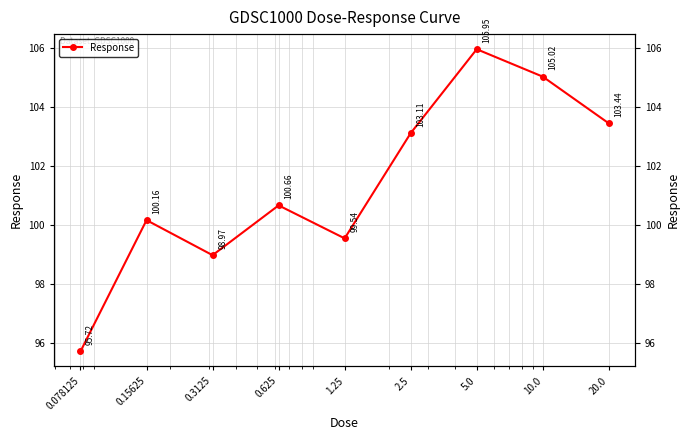

How many series are shown in this chart?

1